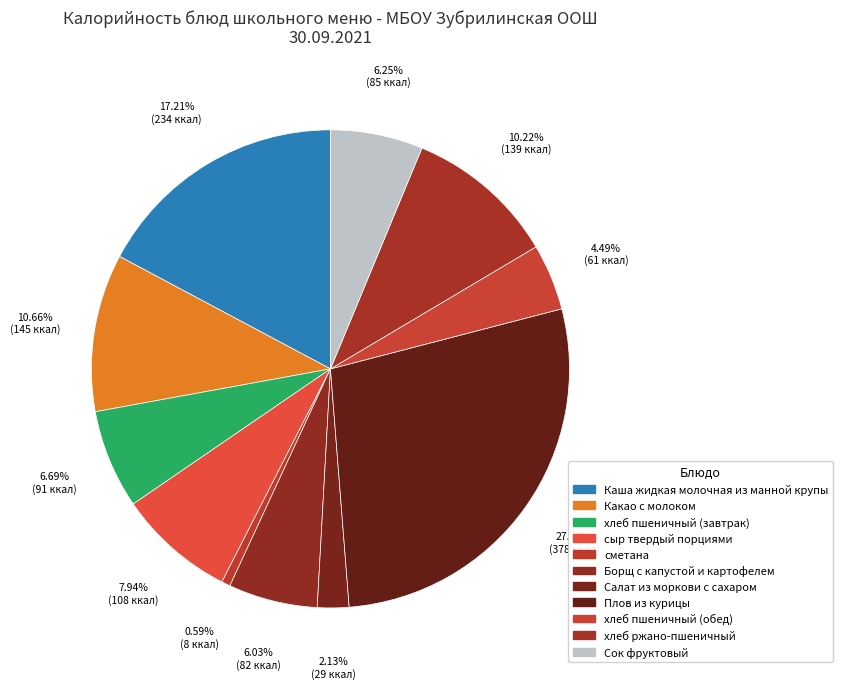

How many segments does this pie chart have?

11